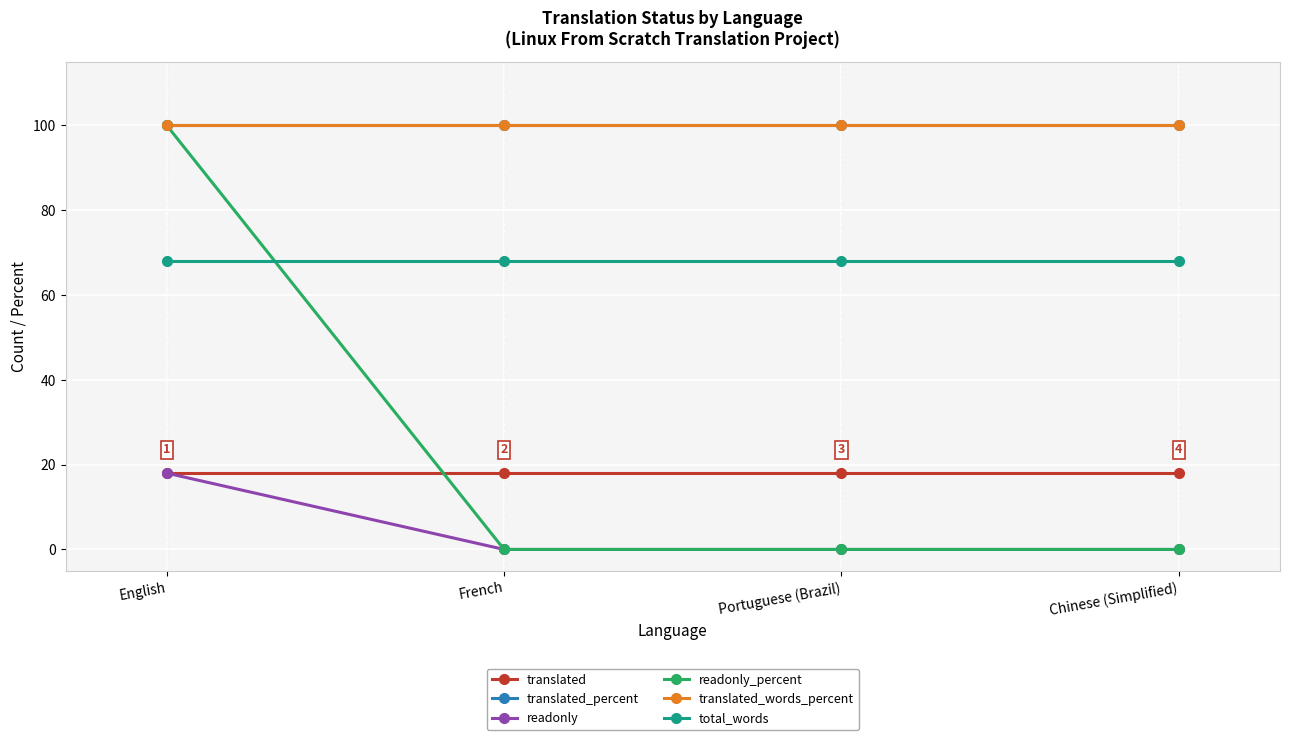

What is the difference between the highest and lowest values at Portuguese (Brazil)?

100